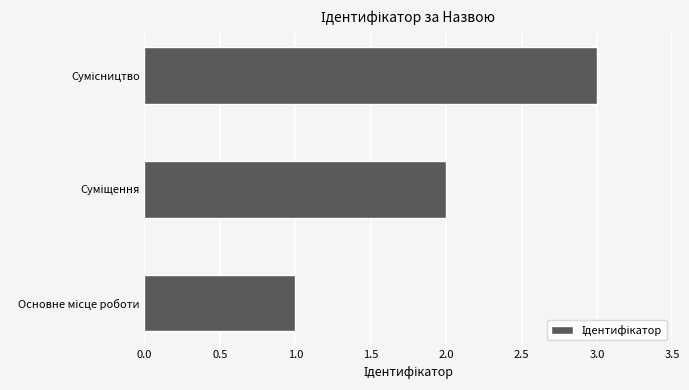

What is the maximum value shown in the chart?

3